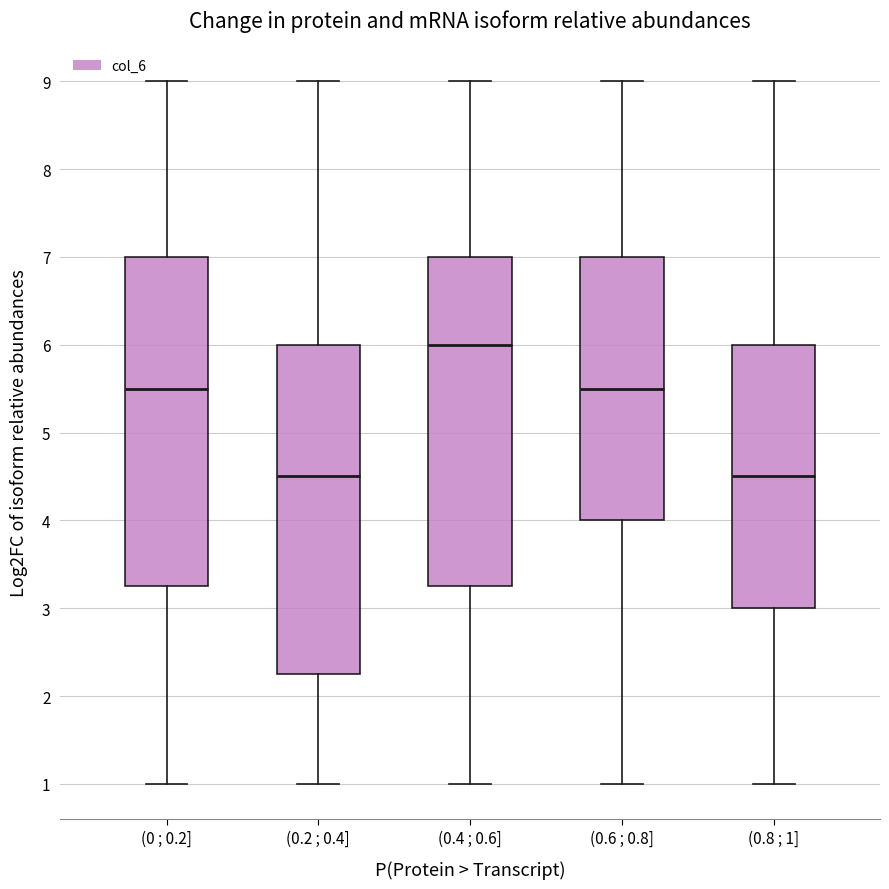

Where is the lower edge of the box for (0 ; 0.2] on the y-axis? The values are not printed on the chart, so give them approximately, as read against the axis.

3.3